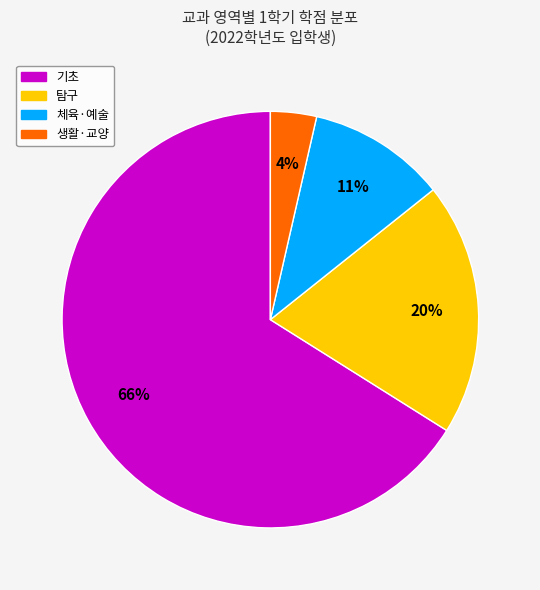

Is there a majority slice in this chart?

Yes